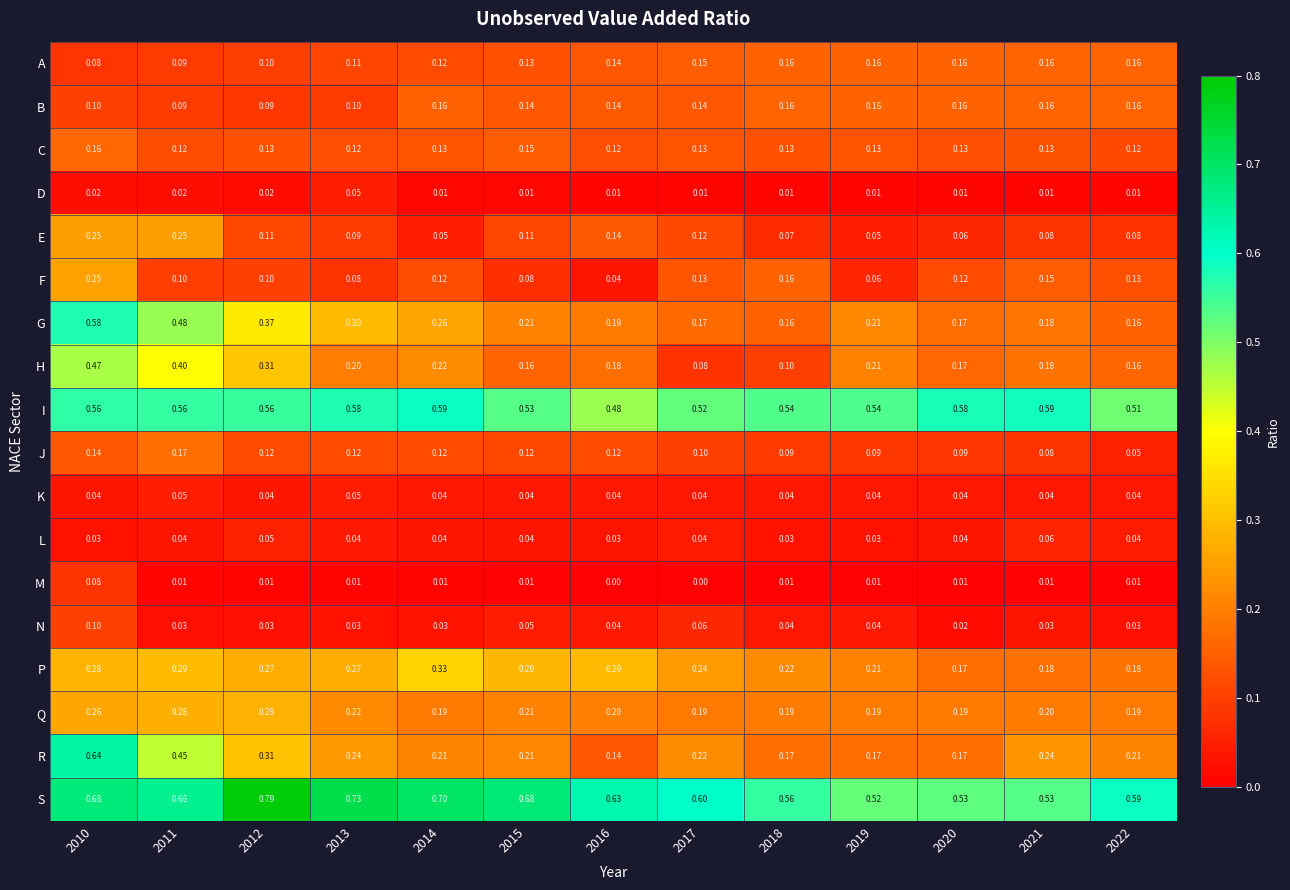

Is the value of K at 2016 greater than the value of R at 2018?

No